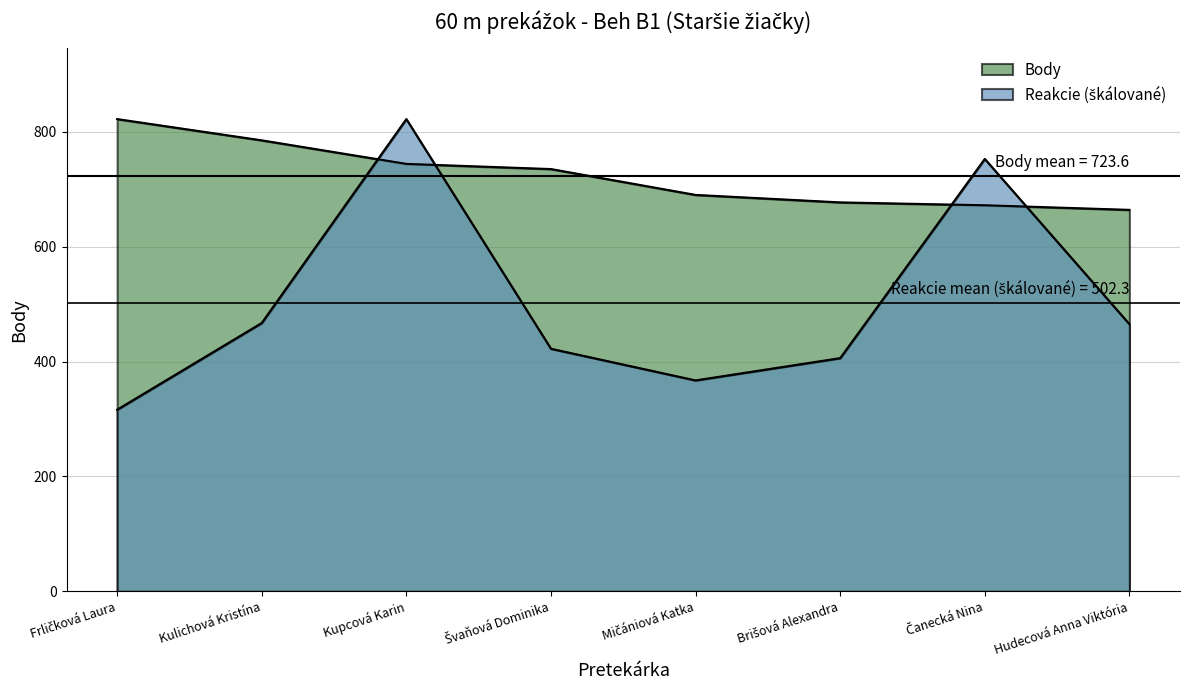

What is the value of the Reakcie point at the 2nd from the left?

467.1